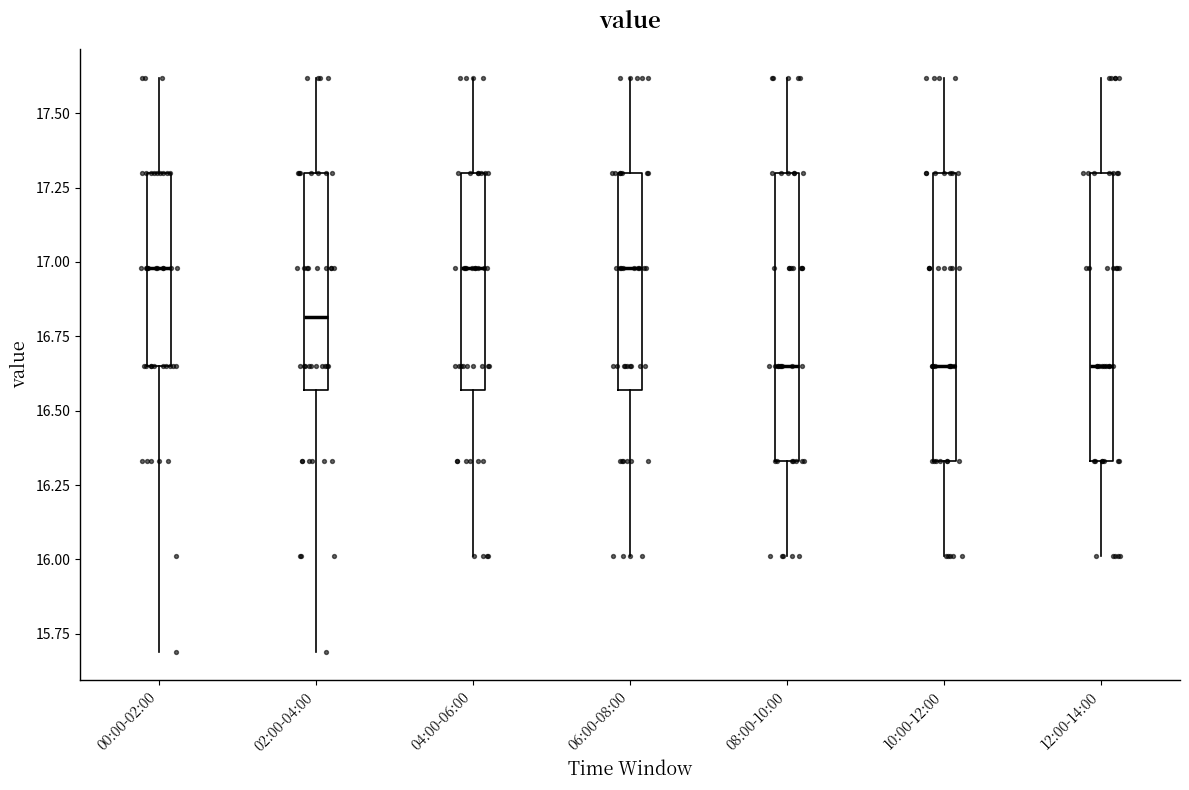

Reading left to right, transcribe this box plot: for each box, give where its median line is, the range the box spans, and where its two whiskers end, as read against the y-axis. The values are not printed on the chart, so give them approximately, as read against the axis.

00:00-02:00: median 17.00, box 16.65 to 17.30, whiskers 15.70 to 17.60
02:00-04:00: median 16.80, box 16.55 to 17.30, whiskers 15.70 to 17.60
04:00-06:00: median 17.00, box 16.55 to 17.30, whiskers 16.00 to 17.60
06:00-08:00: median 17.00, box 16.55 to 17.30, whiskers 16.00 to 17.60
08:00-10:00: median 16.65, box 16.35 to 17.30, whiskers 16.00 to 17.60
10:00-12:00: median 16.65, box 16.35 to 17.30, whiskers 16.00 to 17.60
12:00-14:00: median 16.65, box 16.35 to 17.30, whiskers 16.00 to 17.60